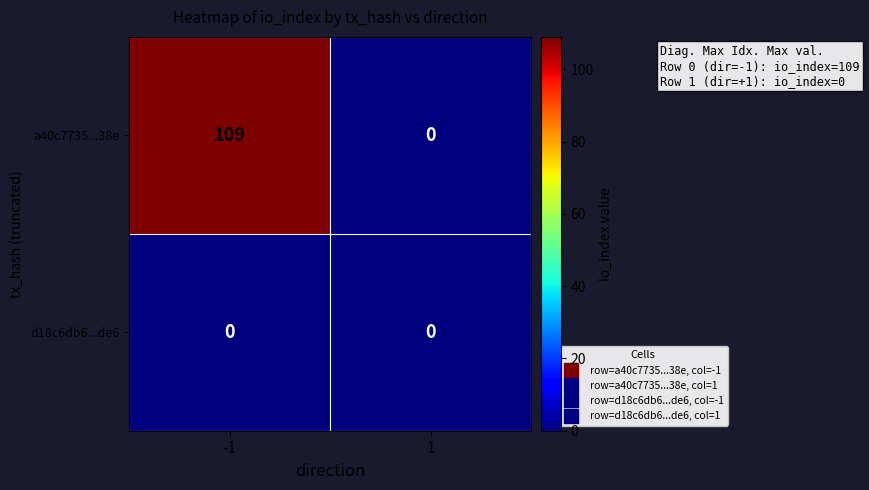

What is the sum of the a40c7735...38e values at -1 and 1?

109